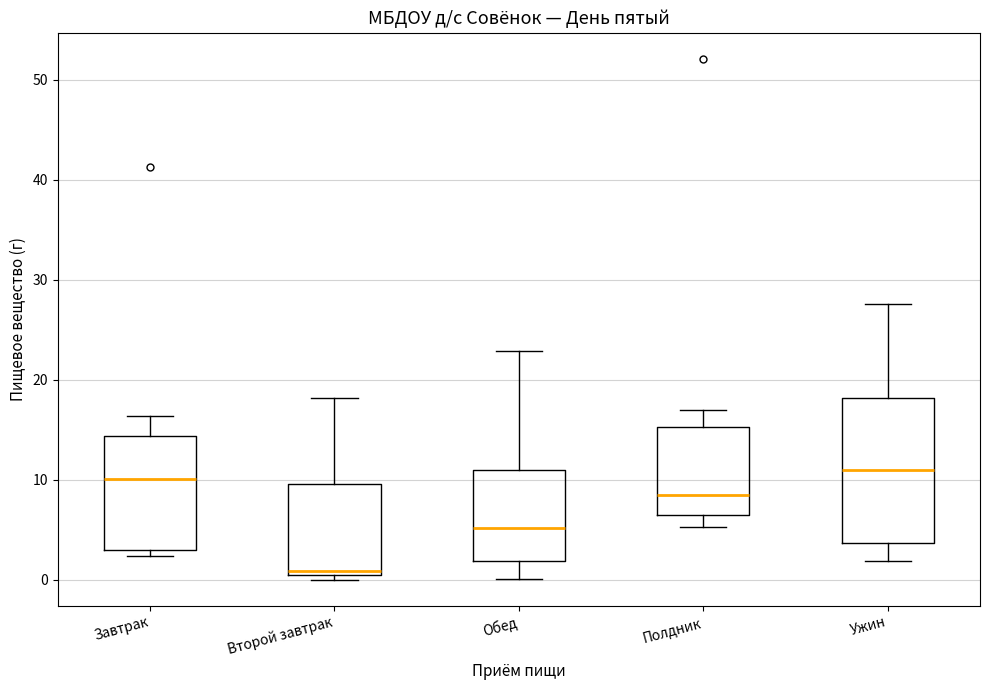

Where is the upper edge of the box for Полдник on the y-axis? The values are not printed on the chart, so give them approximately, as read against the axis.

15